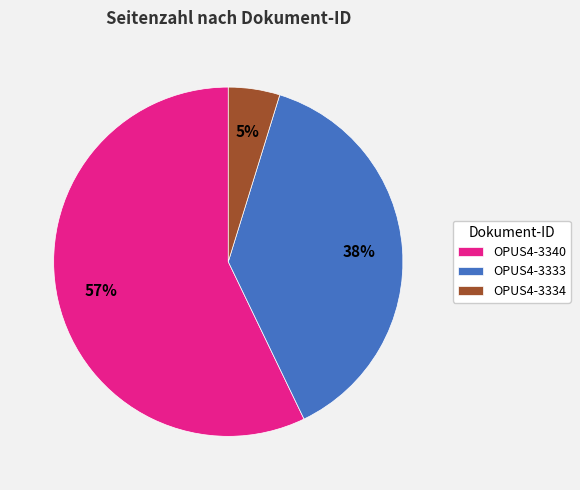

Does OPUS4-3334 represent more than half of the total?

No